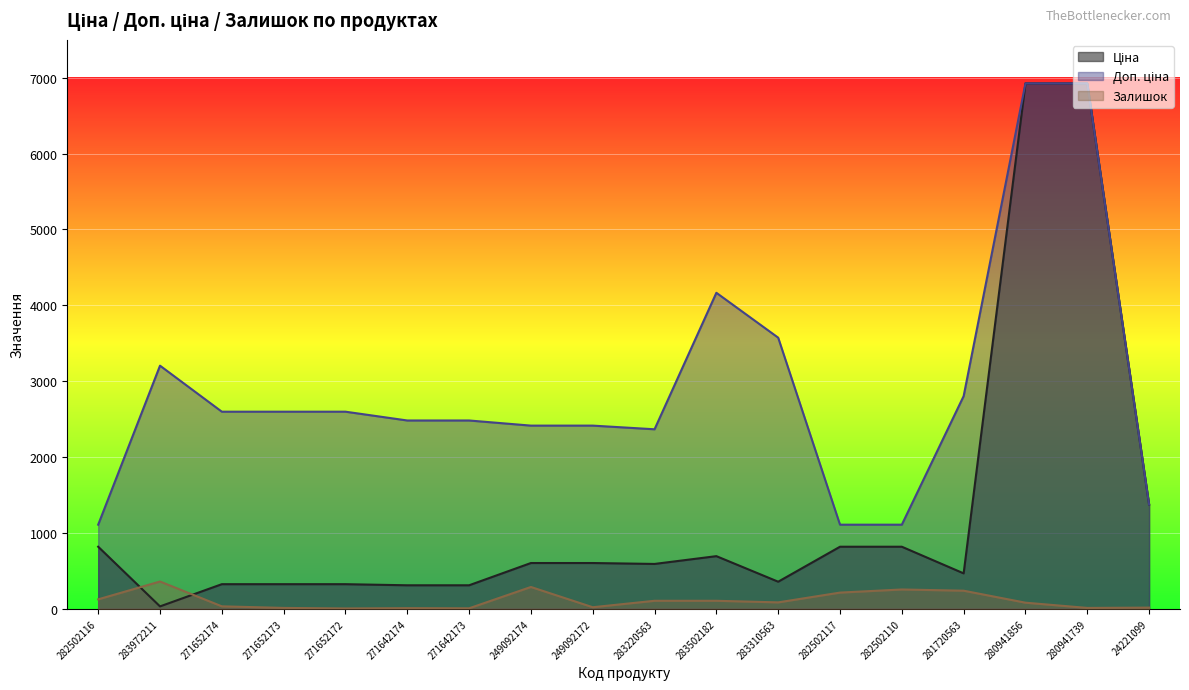

Which category has the lowest value across all series?

271652172